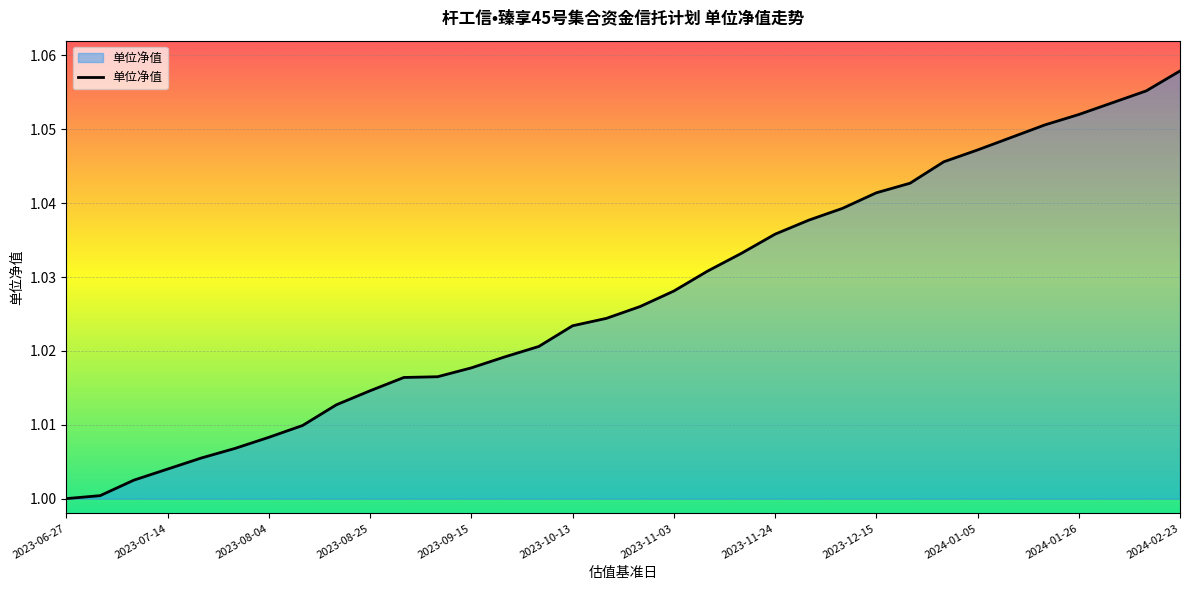

What is the label of the 18th point from the left?

2023-10-27